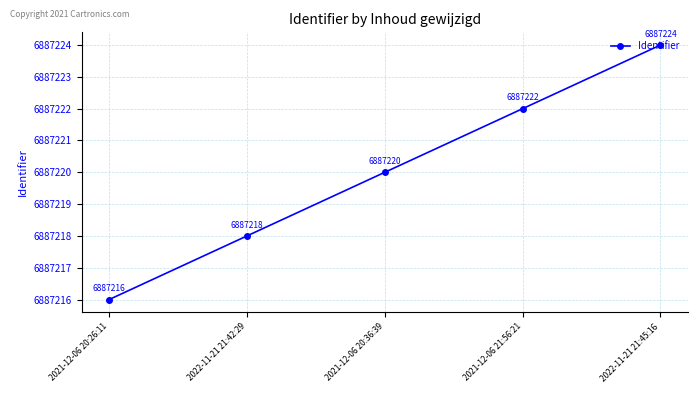

What is the maximum value shown in the chart?

6887224